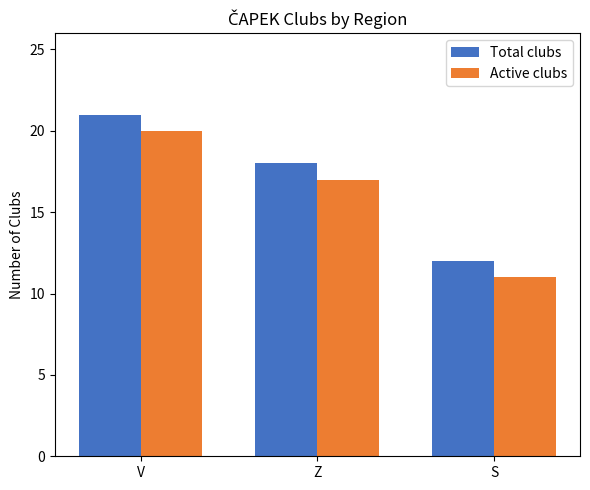

What is the total value across all series at V?

41